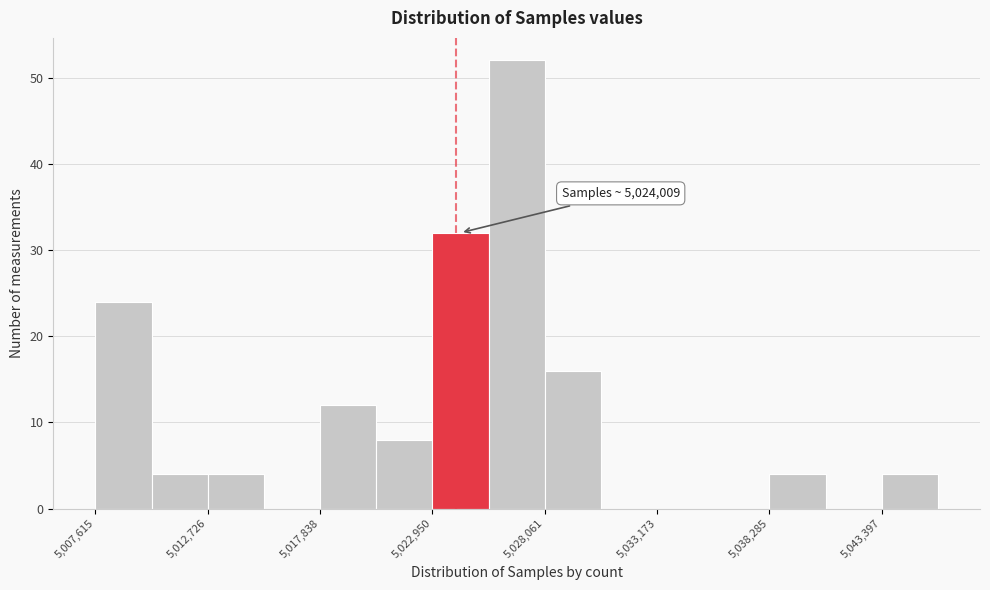

Around what value on the x-axis is the tallest bar? Give the approximate position of its centre, as read against the axis.

5027000